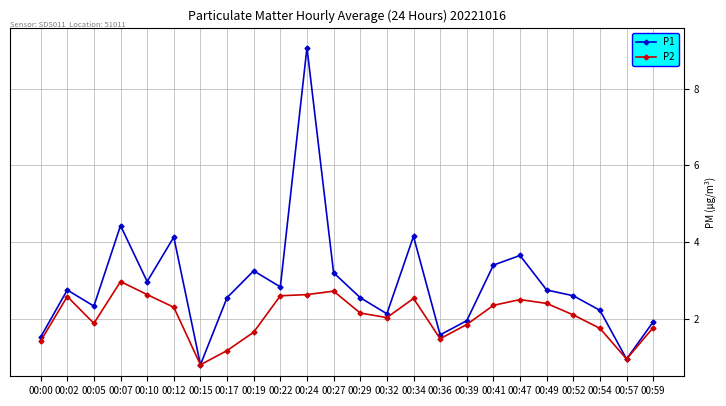

Which series has the largest range (max minus min)?

P1